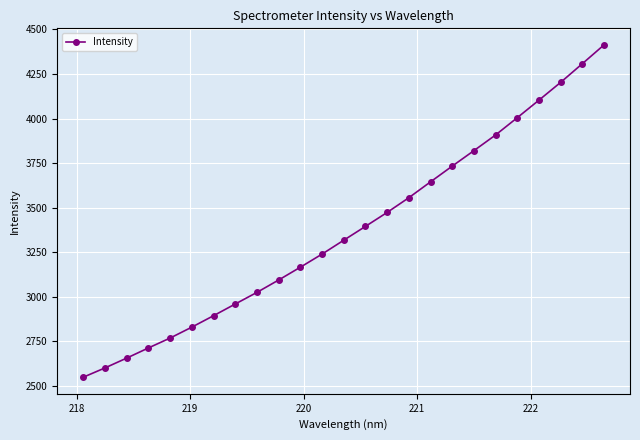

What is the sum of all values?

84374.2